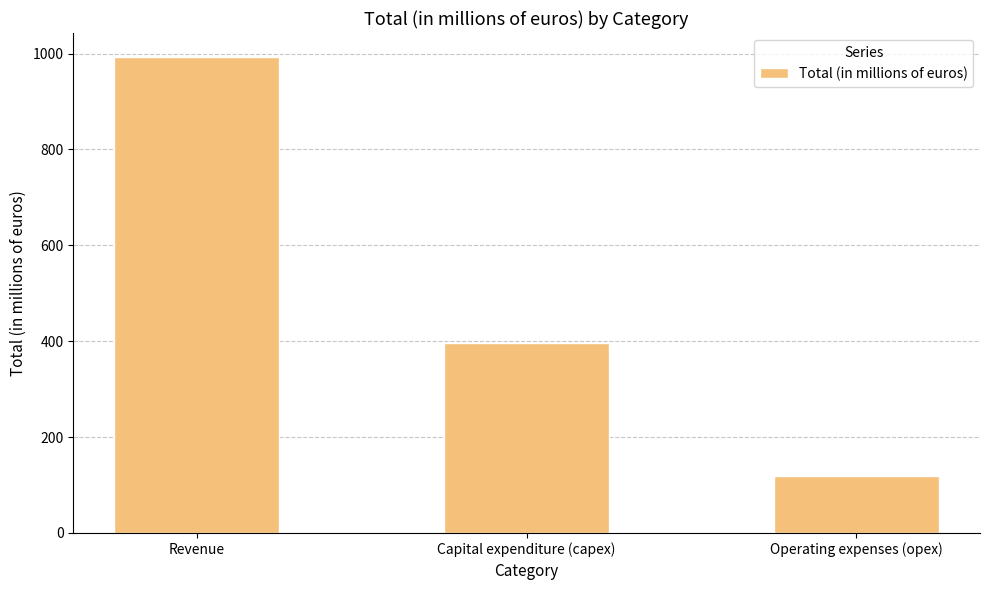

What position from the right is Capital expenditure (capex)?

2